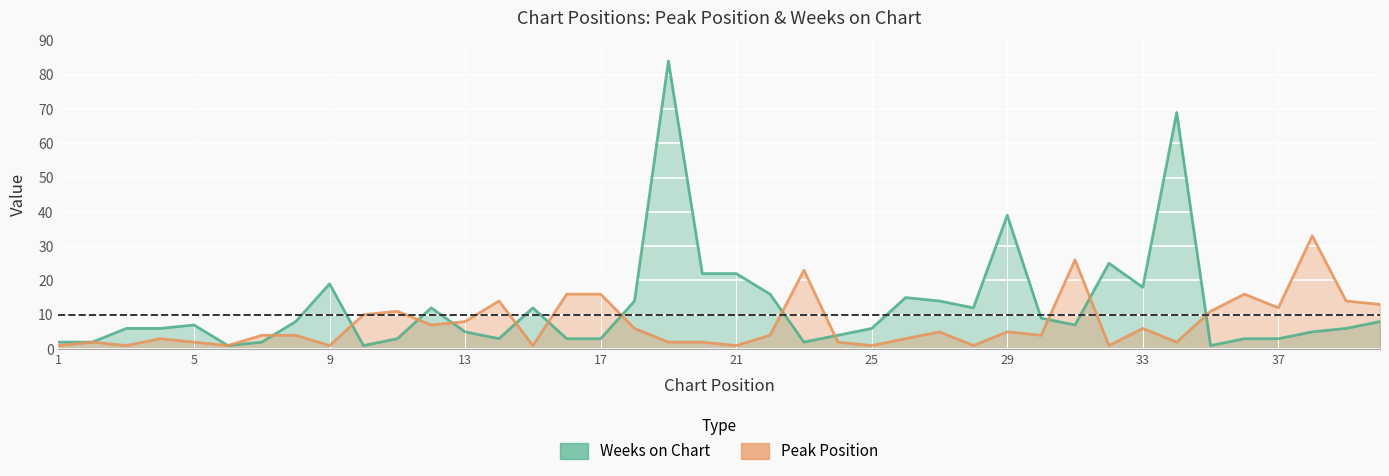

Which has a higher value, 36 or 25?

36